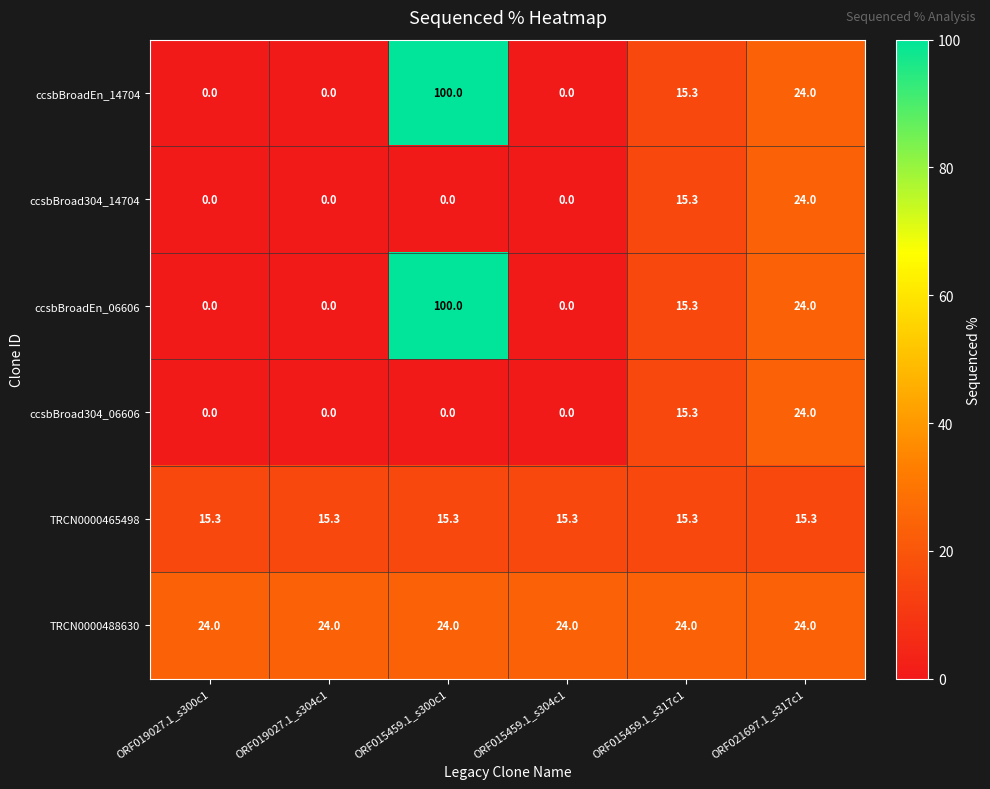

What is the sum of the ccsbBroad304_06606 values at ORF019027.1_s300c1 and ORF021697.1_s317c1?

24.0